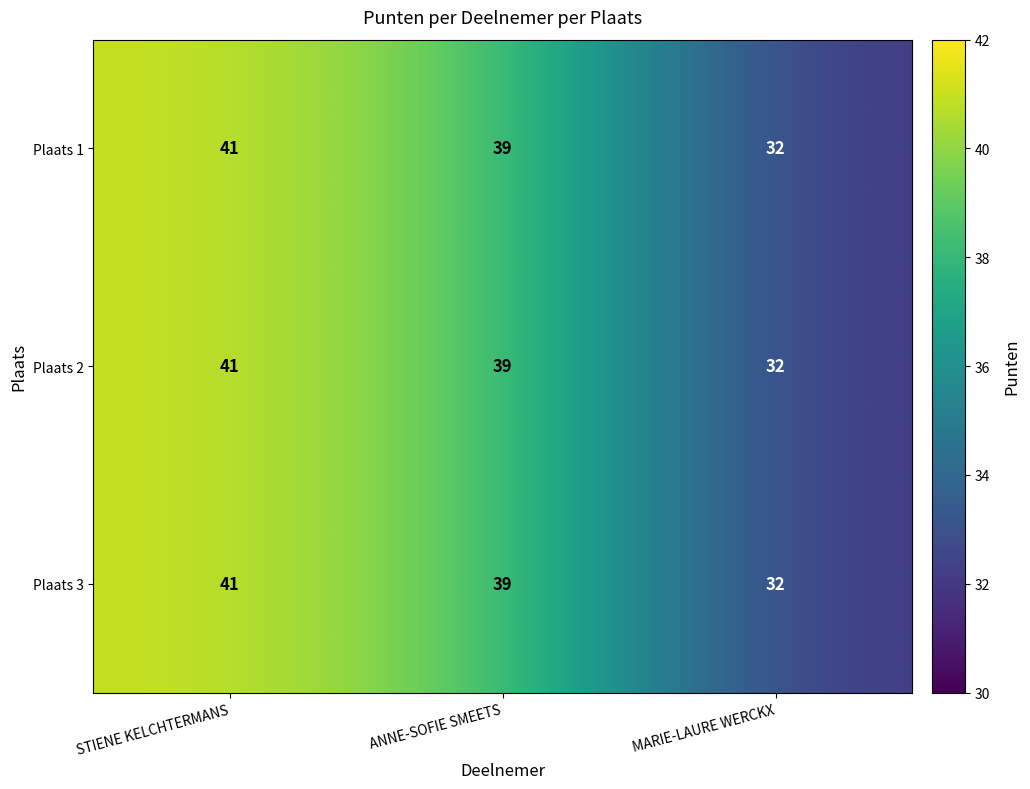

Which category has the highest value across all series?

STIENE KELCHTERMANS